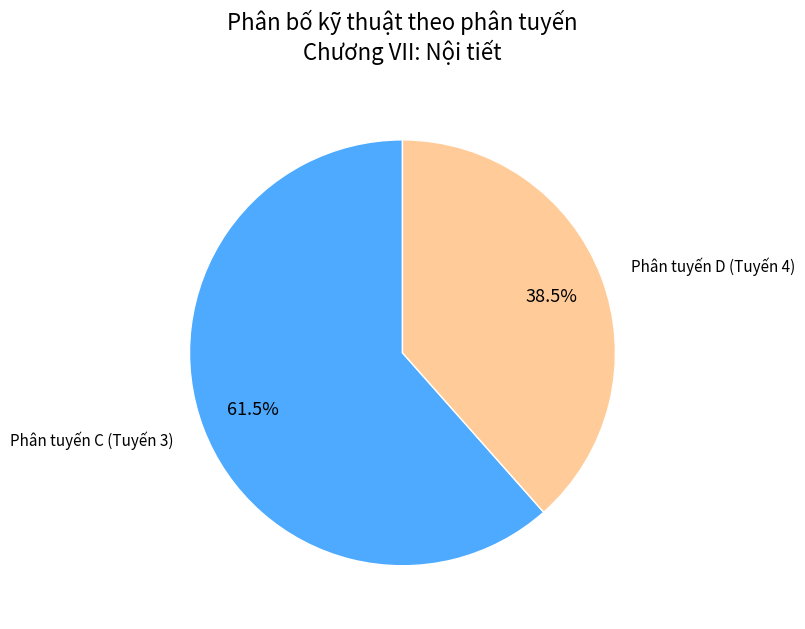

Combined, do Phân tuyến D (Tuyến 4) and Phân tuyến C (Tuyến 3) account for over 50%?

Yes